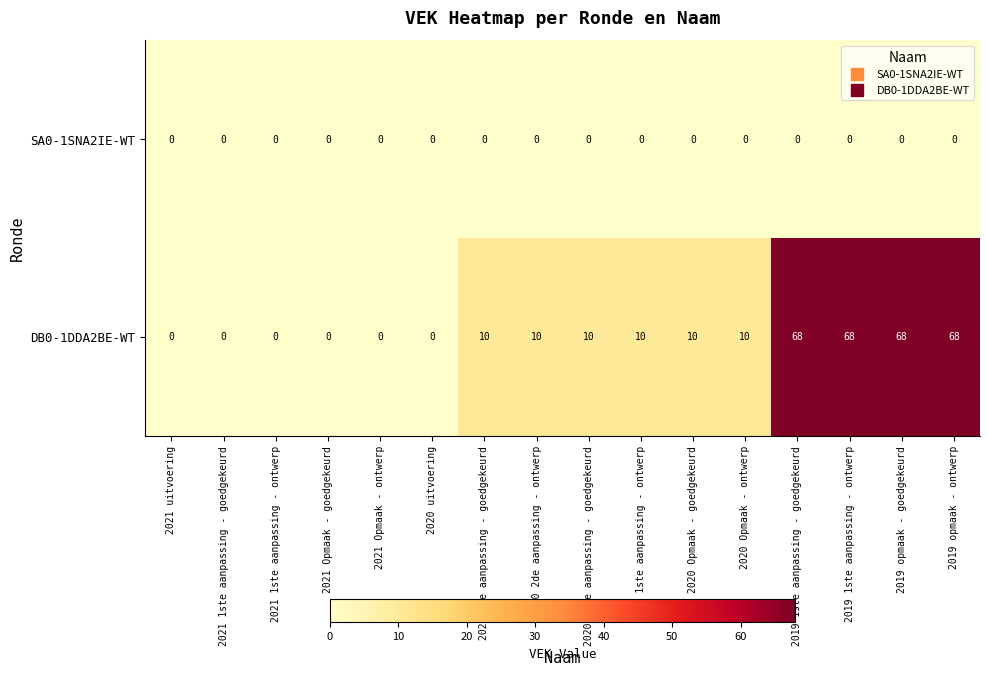

At how many categories does at least one series exceed 41?

4